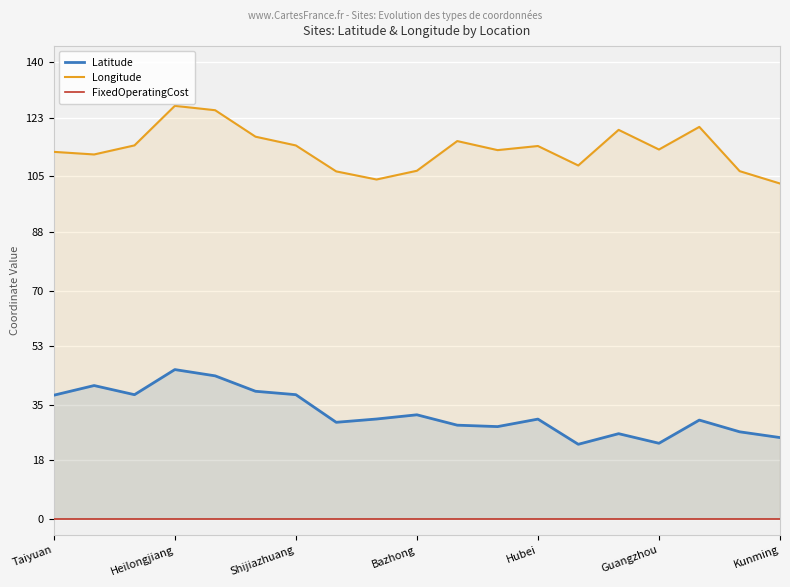

What is the minimum value for Longitude?

102.8